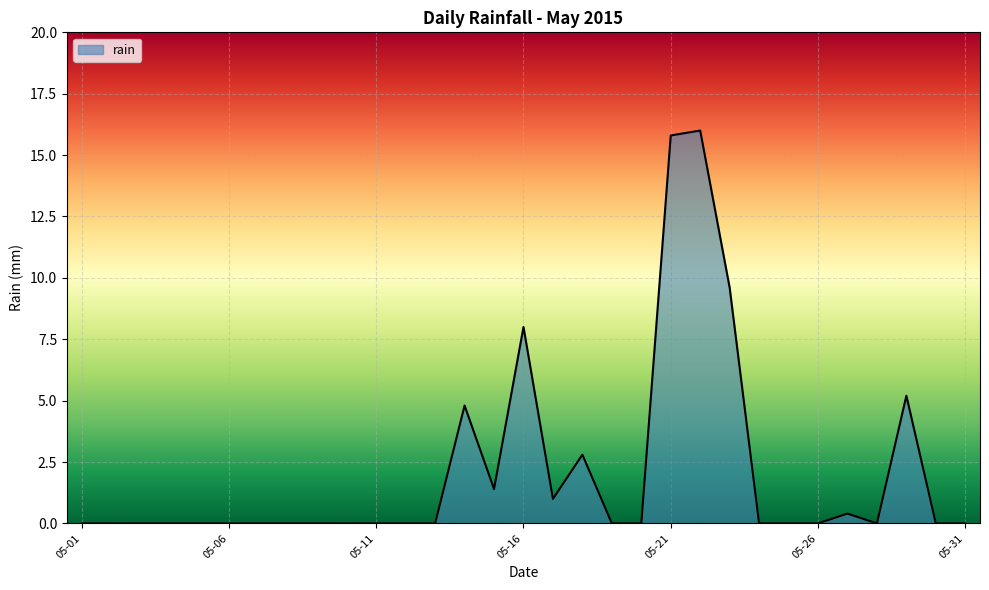

What is the sum of all values?

65.0